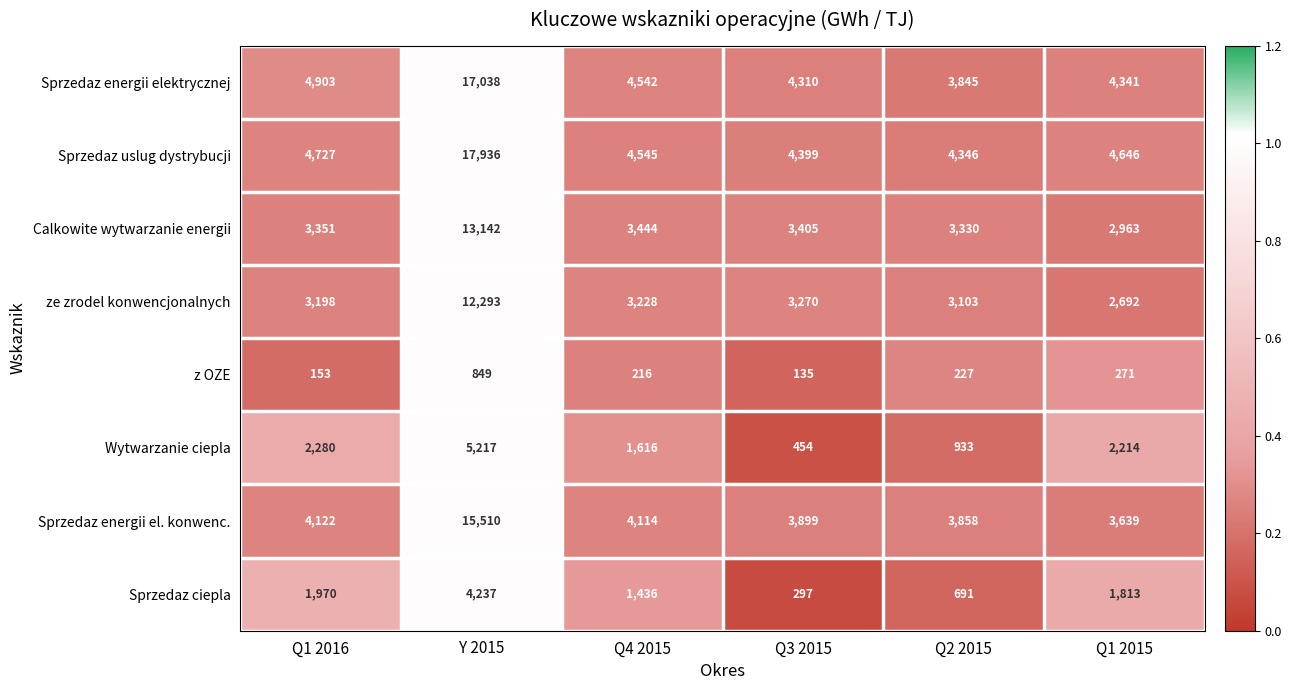

Where does the Calkowite wytwarzanie energii series first go above 3405?

Y 2015